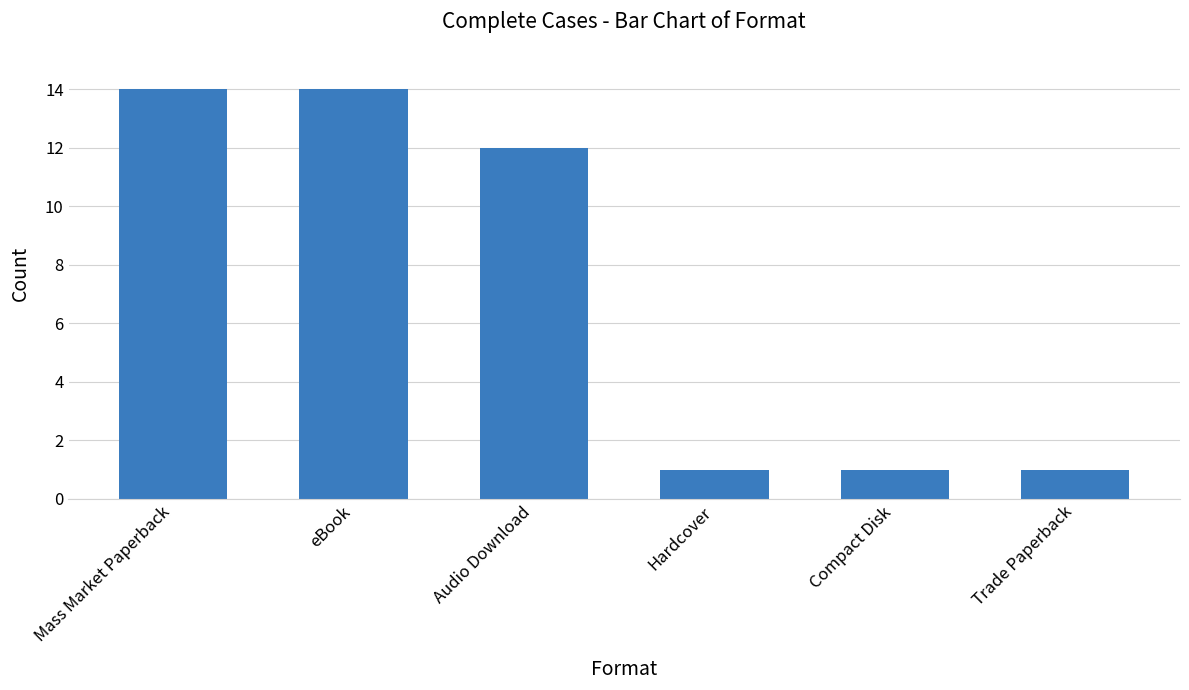

The chart shows a value of 1 at Trade Paperback. True or false?

True